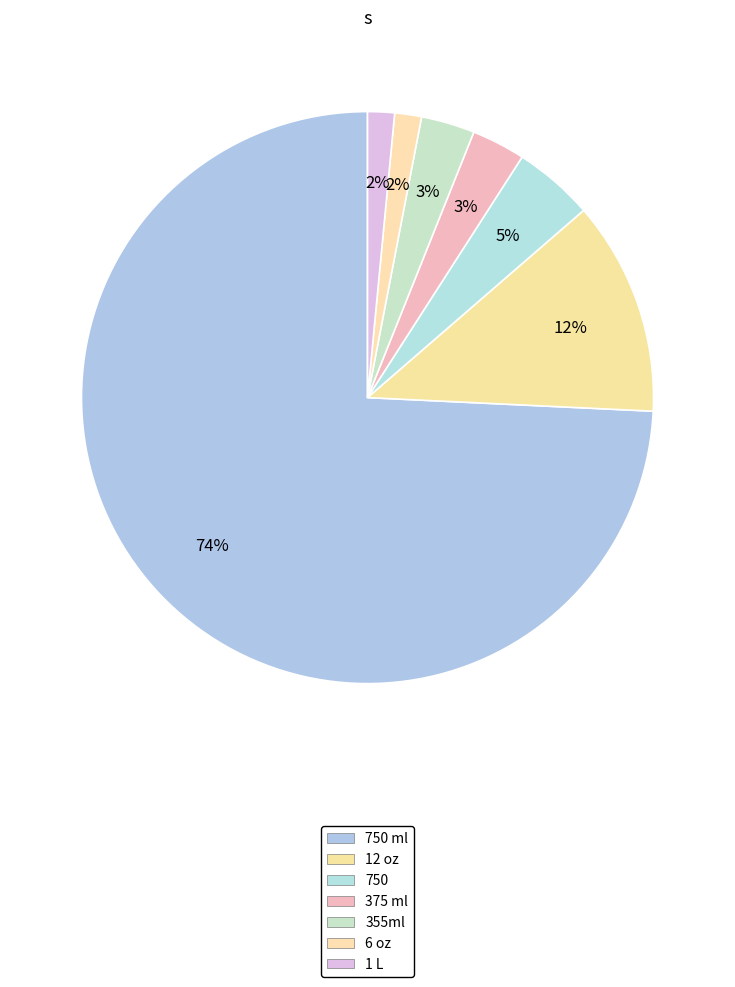

Which category has the biggest portion of the pie?

750 ml